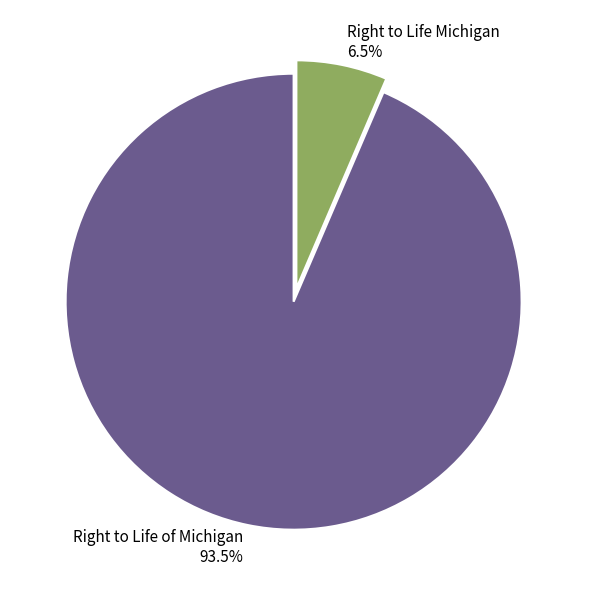

To the nearest percent, what is the average slice percentage?

50%